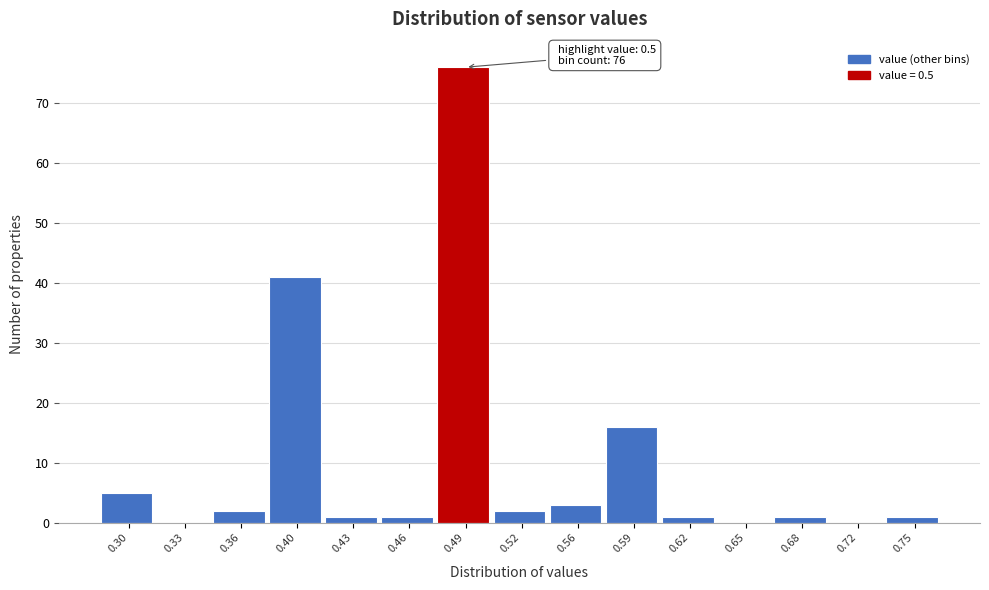

Reading left to right, transcribe all the data shown in this chart.

0.30=5	0.33=0	0.36=2	0.40=41	0.43=1	0.46=1	0.49=76	0.52=2	0.56=3	0.59=16	0.62=1	0.65=0	0.68=1	0.72=0	0.75=1